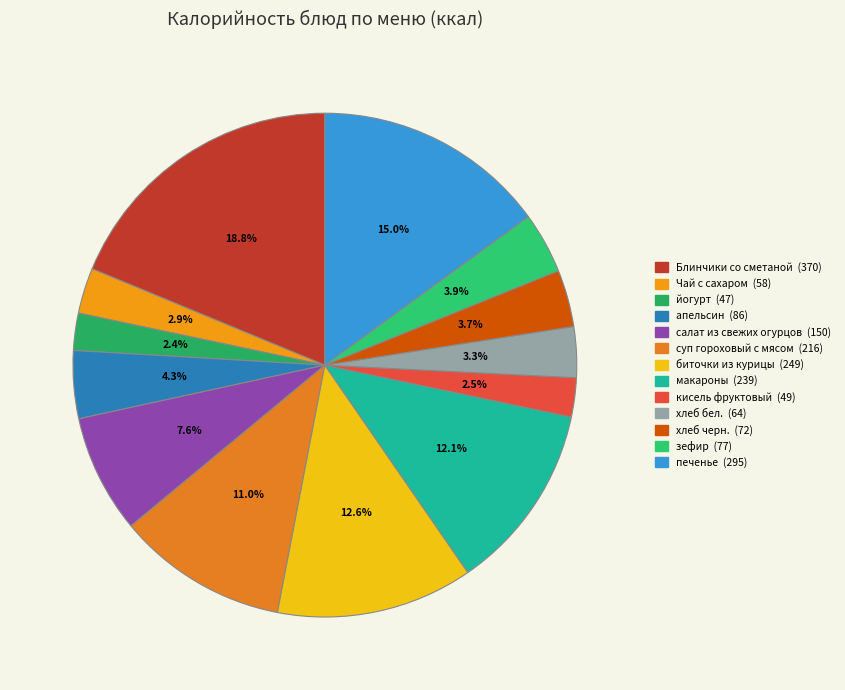

True or false: апельсин accounts for 4% of the total.

True